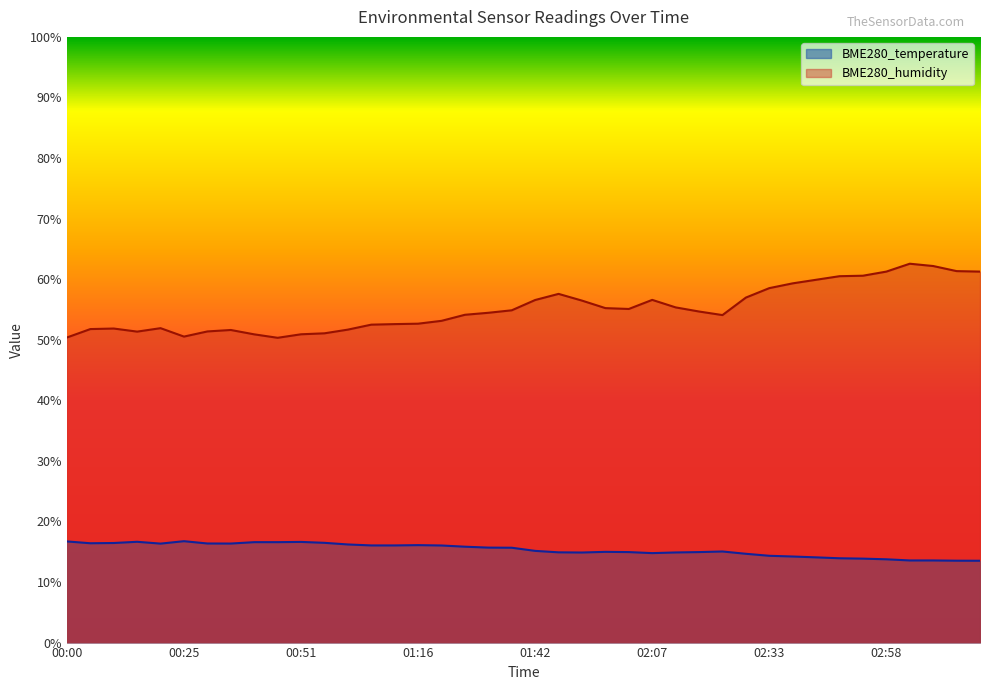

The value of BME280_humidity at 02:23 is 17.9. True or false?

False